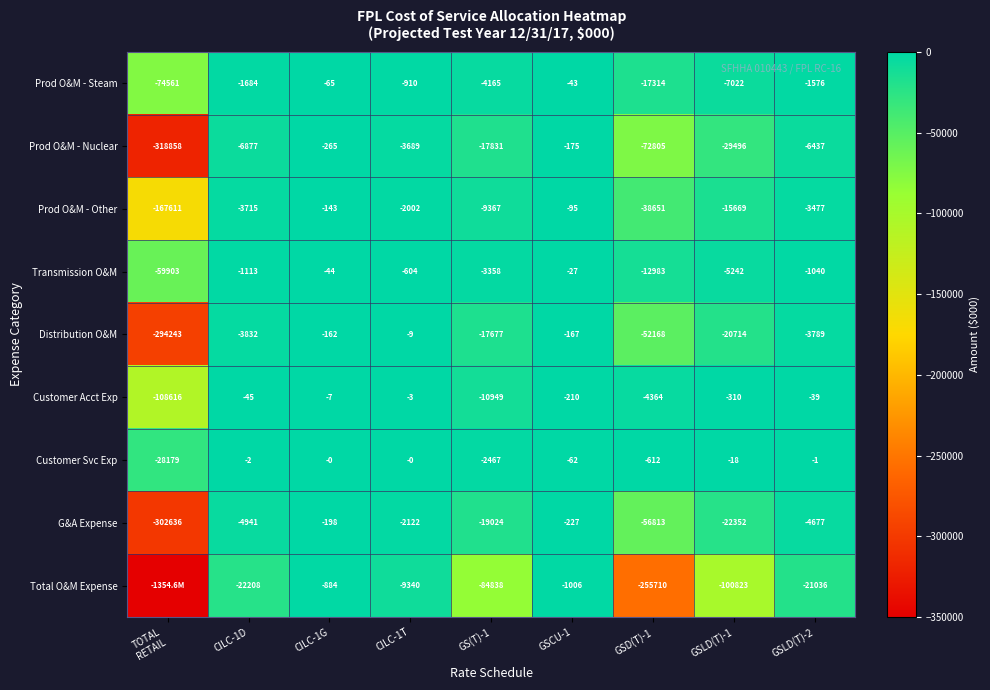

Rank the series at CILC-1T from lowest to highest value.

Total O&M Expense, Prod O&M - Nuclear, G&A Expense, Prod O&M - Other, Prod O&M - Steam, Transmission O&M, Distribution O&M, Customer Acct Exp, Customer Svc Exp